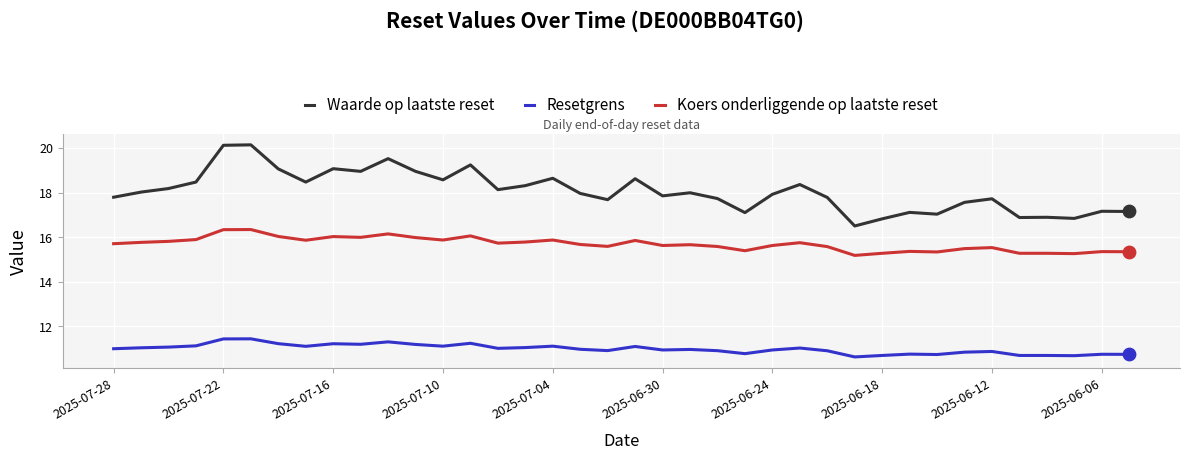

What are all the series names shown in the legend?

Waarde op laatste reset, Resetgrens, Koers onderliggende op laatste reset